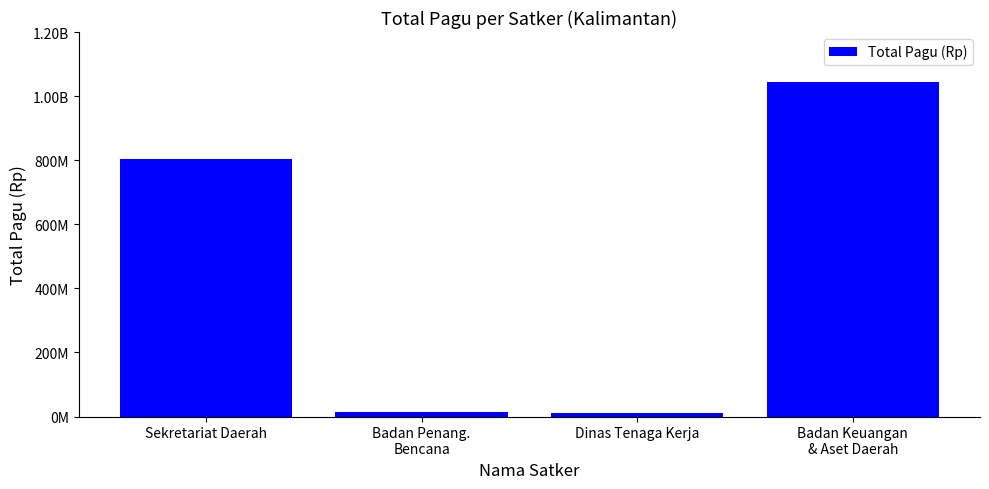

Reading left to right, list all the values displayed in this chart.

Sekretariat Daerah=803277000	Badan Penang.
Bencana=14700000	Dinas Tenaga Kerja=9740826	Badan Keuangan
& Aset Daerah=1044293126